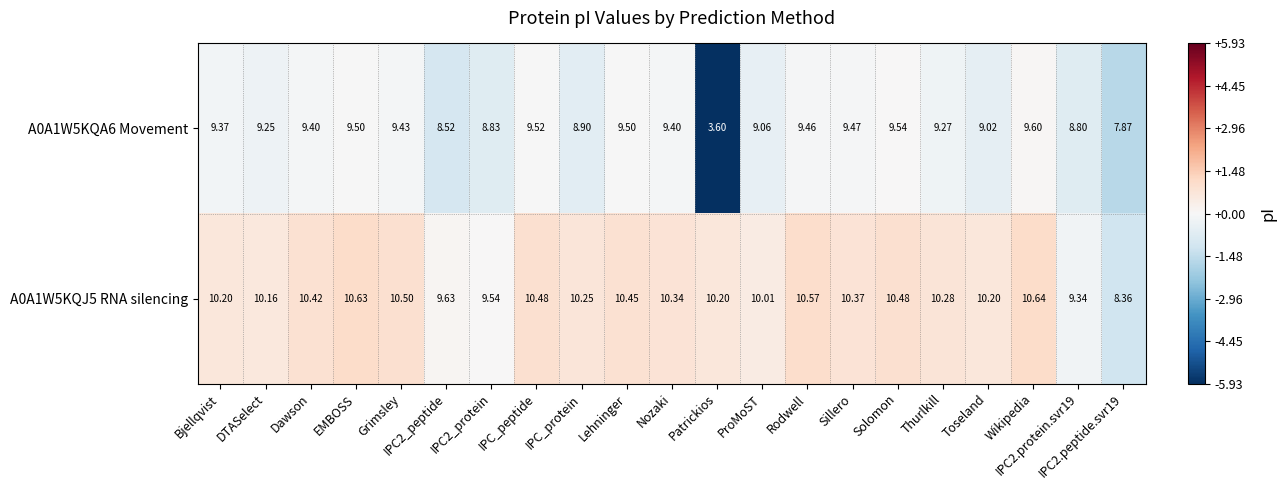

Where does the A0A1W5KQJ5 RNA silencing series first go above 10?

Bjellqvist